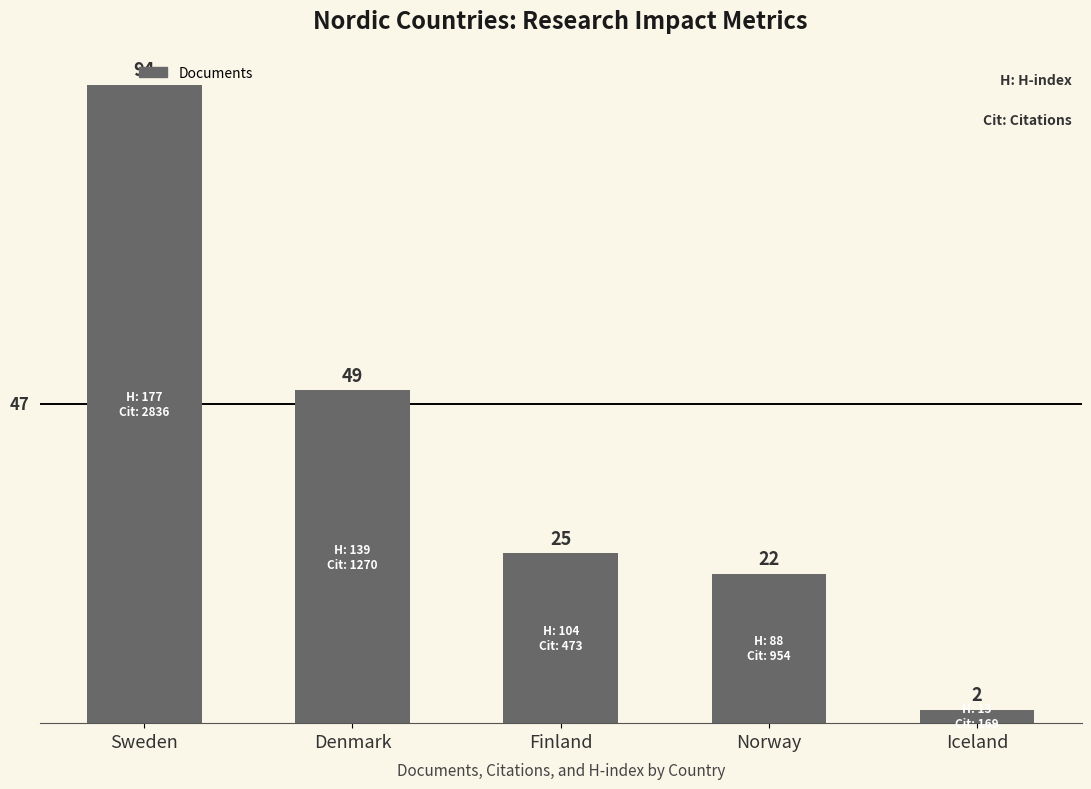

What is the label of the 2nd bar from the right?

Norway